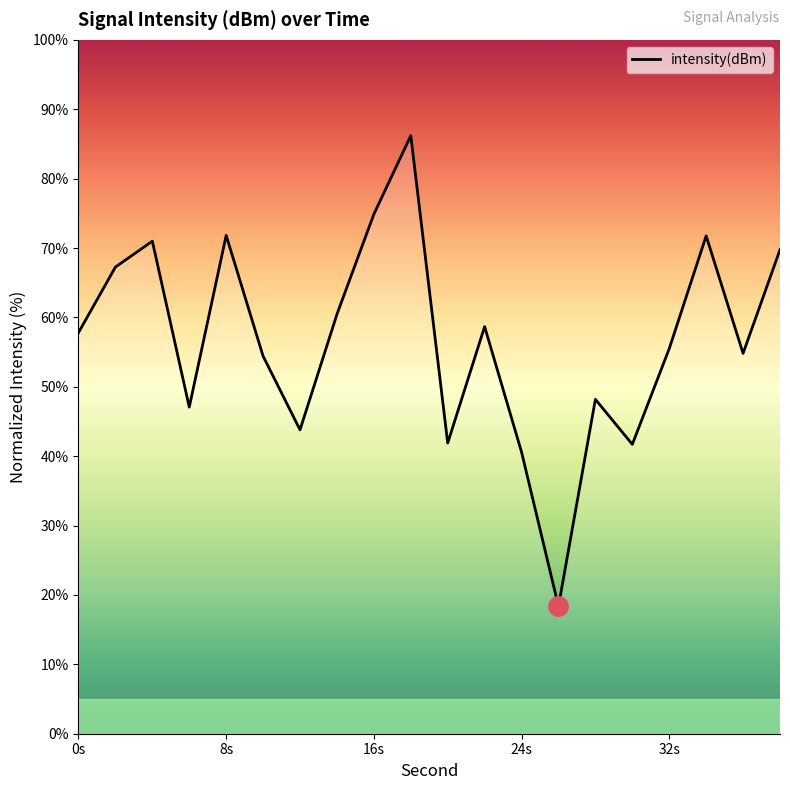

What is the minimum value shown in the chart?

18.4